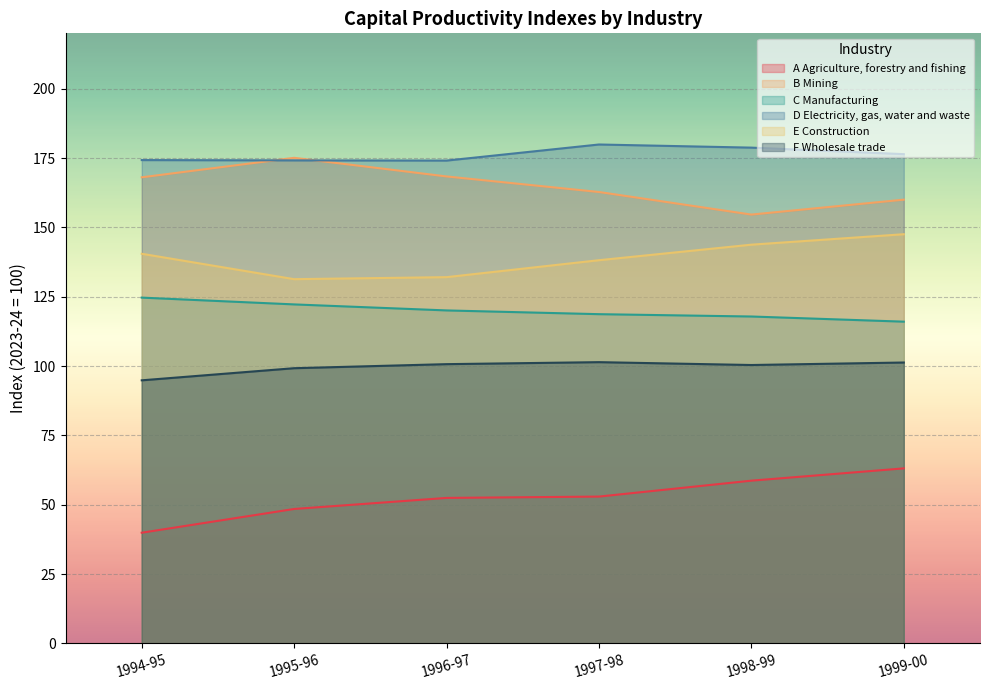

Reading left to right, transcribe all the data shown in this chart.

A Agriculture, forestry and fishing: 39.9	48.5	52.5	53.0	58.7	63.1
B Mining: 168.1	175.1	168.4	162.8	154.7	160.0
C Manufacturing: 124.7	122.3	120.1	118.7	117.9	116.0
D Electricity, gas, water and waste: 174.3	174.2	174.1	179.9	178.8	176.4
E Construction: 140.5	131.4	132.1	138.2	143.8	147.6
F Wholesale trade: 94.9	99.3	100.7	101.4	100.4	101.3